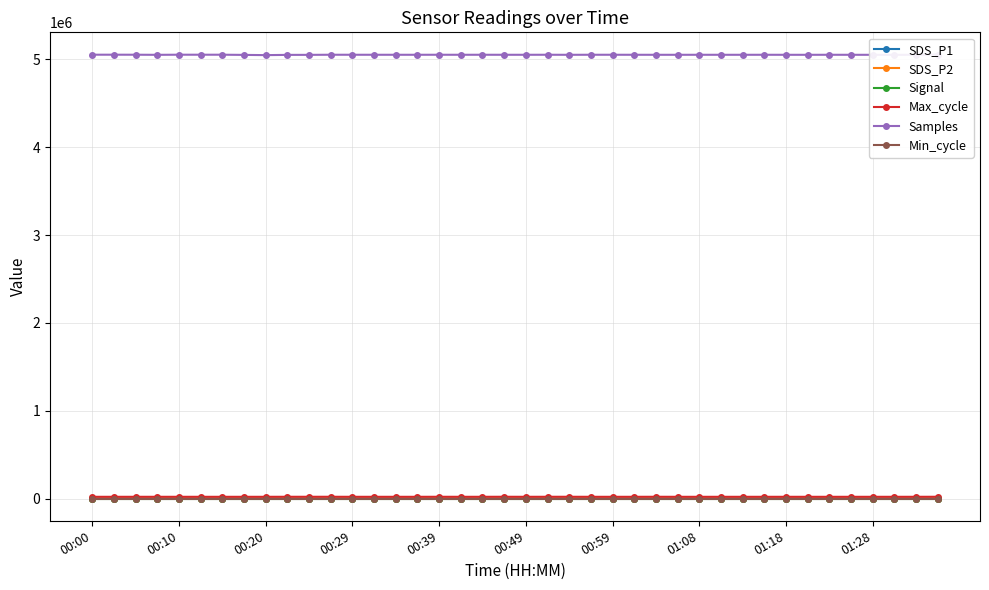

What is the lowest value of the Max_cycle series?

20041.0